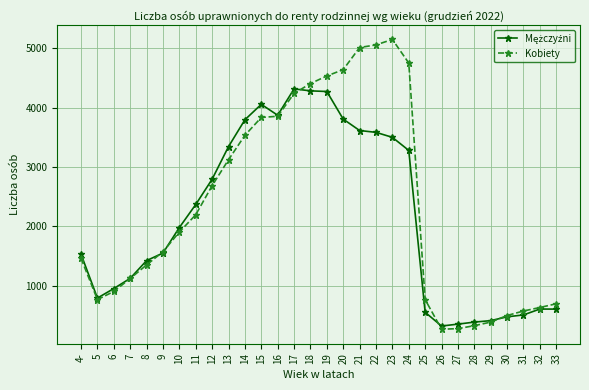

How many series are shown in this chart?

2